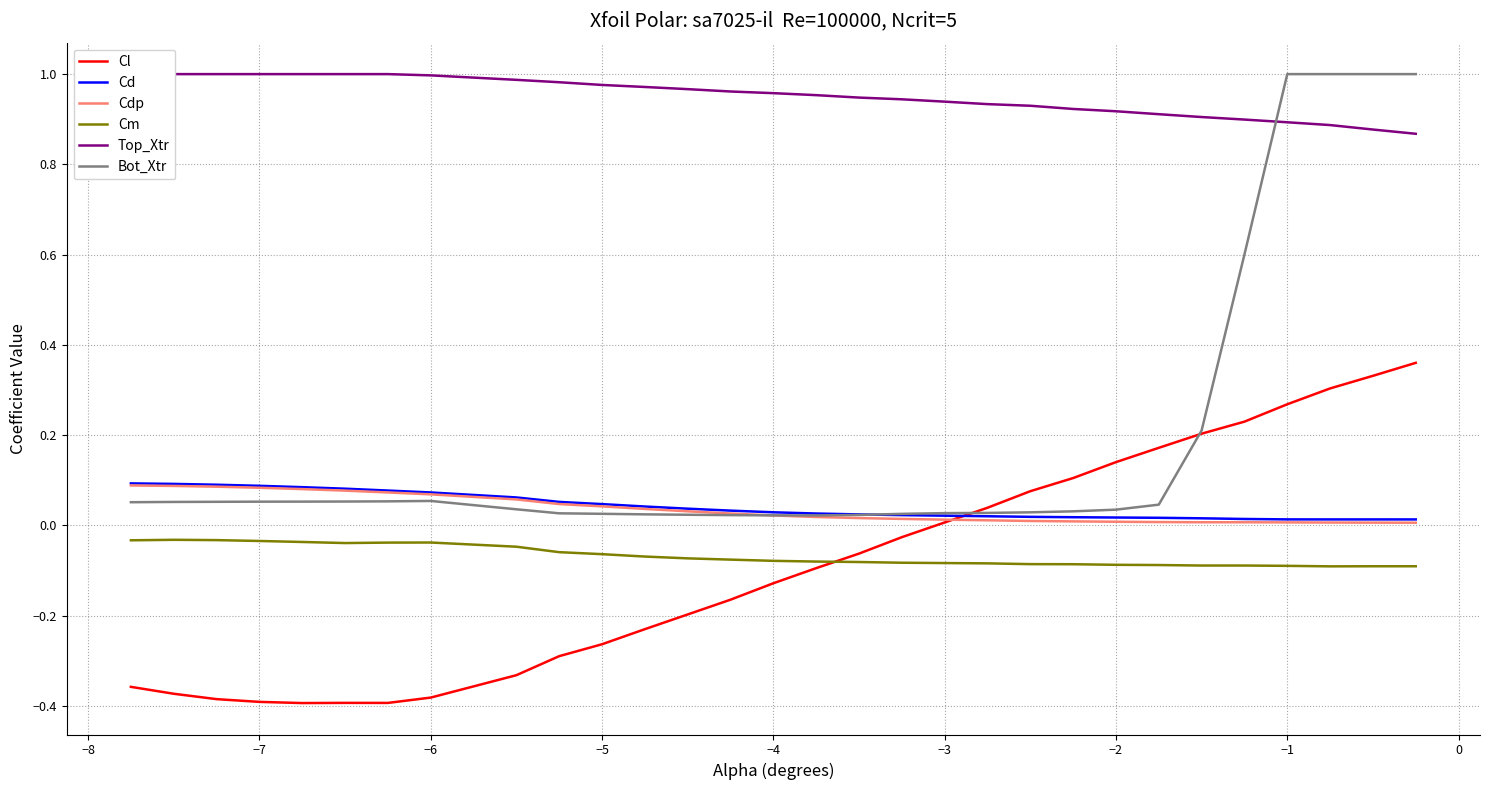

At how many categories does at least one series exceed 0?

30